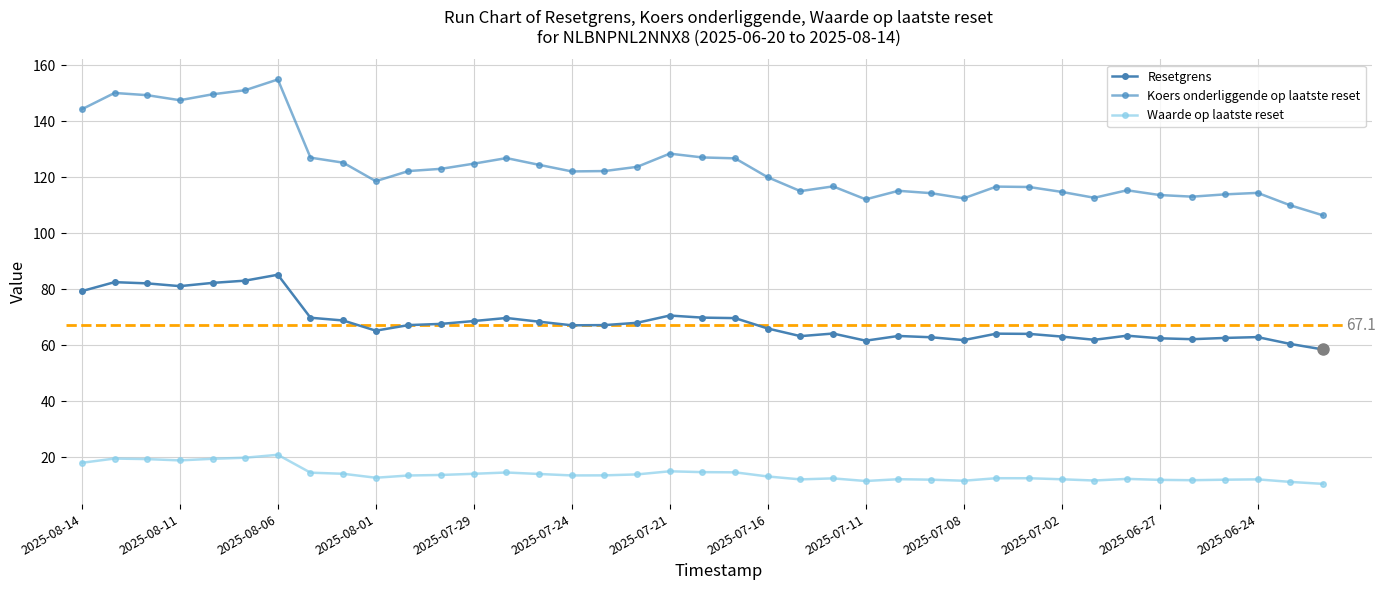

What is the value of the Koers onderliggende op laatste reset point at the 32nd from the left?

112.7